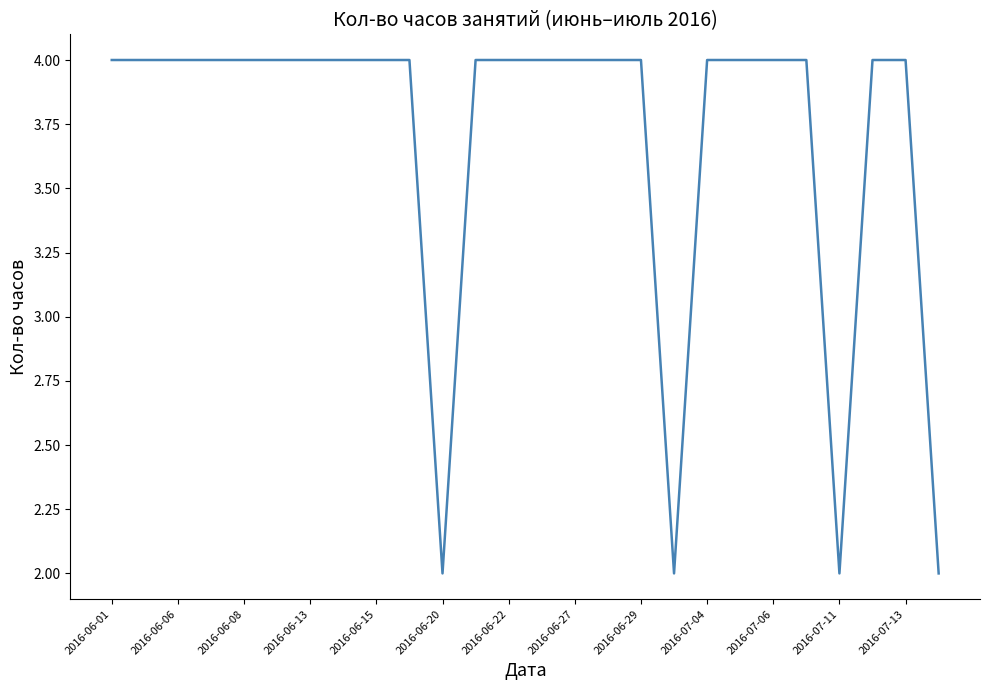

What is the difference between the second highest and minimum values?

2